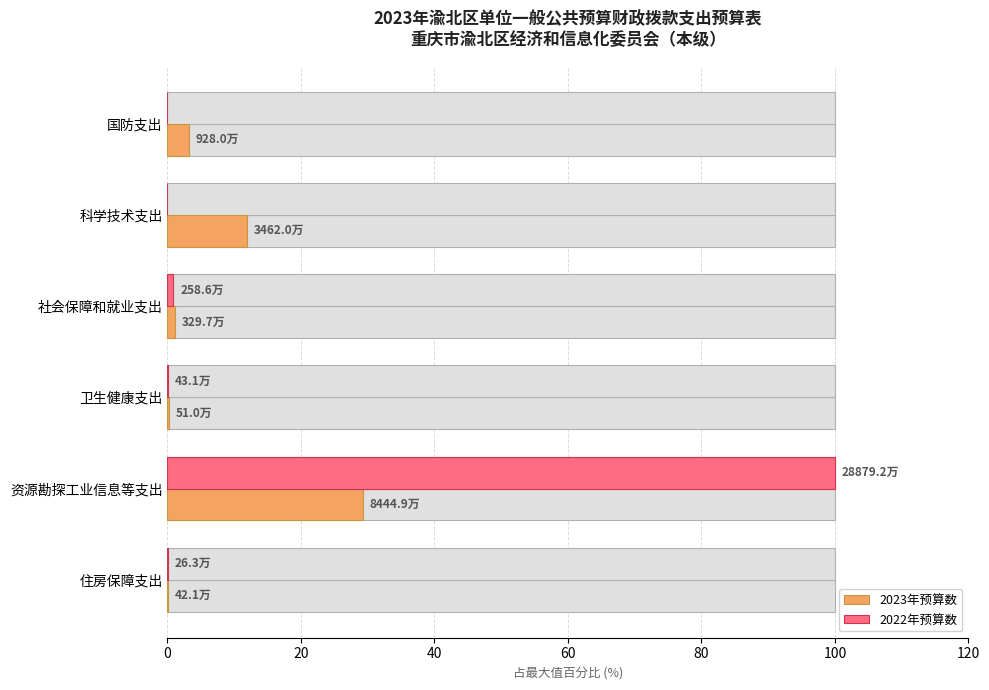

How many values in the 2023年预算数 series are below 3?

3